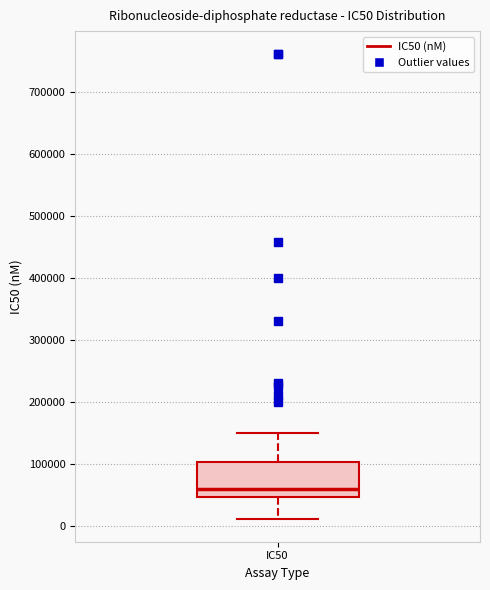

Transcribe this box plot: give where the median line is, the range the box spans, and where the two whiskers end, as read against the y-axis. The values are not printed on the chart, so give them approximately, as read against the axis.

median 60000, box 50000 to 100000, whiskers 10000 to 150000